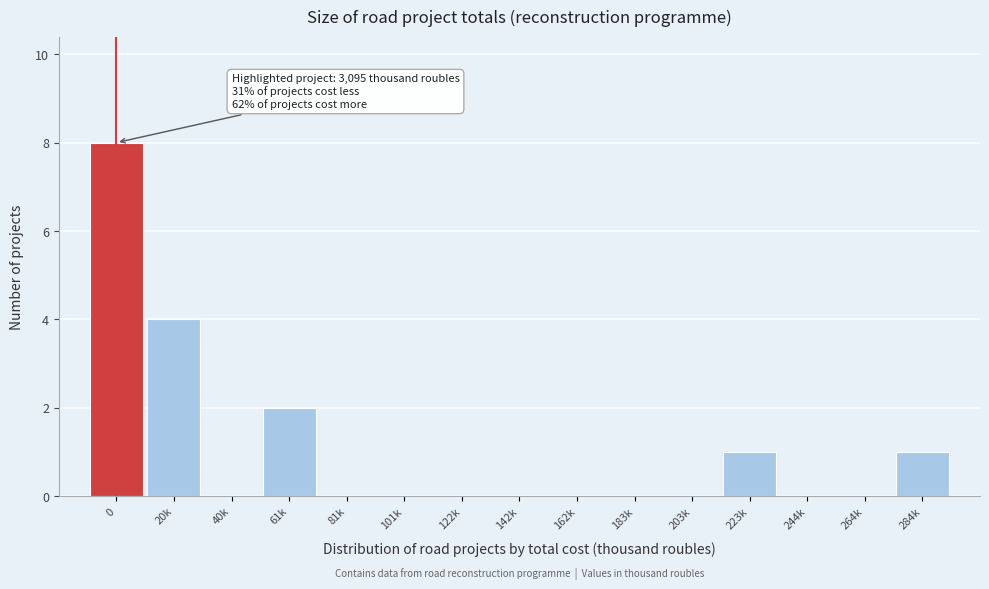

Reading left to right, what are all the values shown in this chart?

0=8	20k=4	40k=0	61k=2	81k=0	101k=0	122k=0	142k=0	162k=0	183k=0	203k=0	223k=1	244k=0	264k=0	284k=1